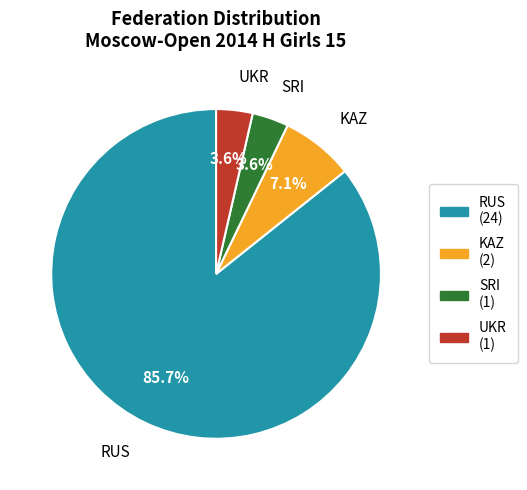

How much of the chart is everything except RUS?

14.3%